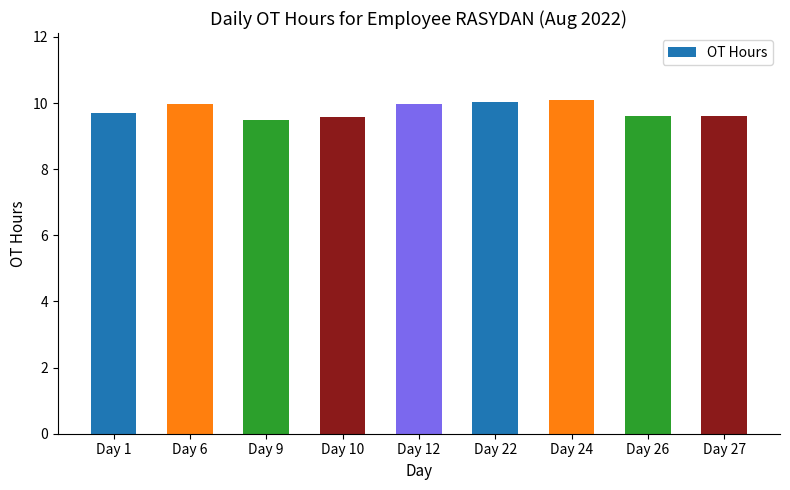

What is the approximate value at Day 6?

10.0